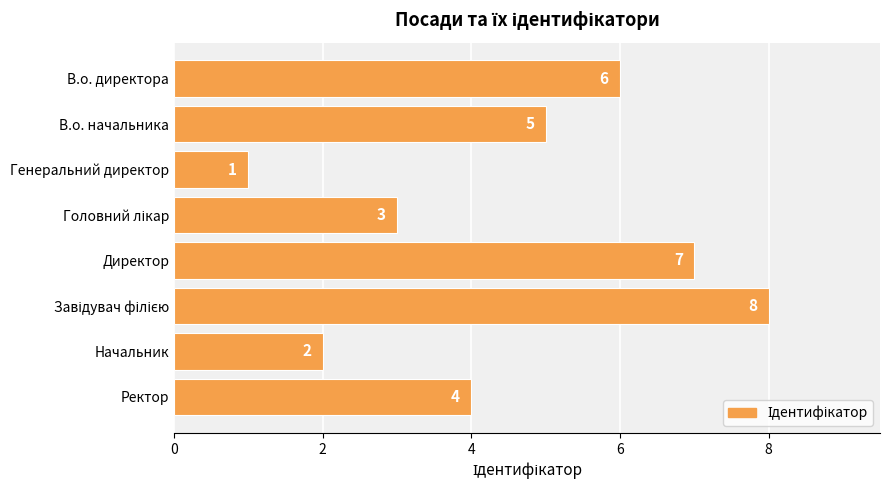

Count the values in the range 3 to 7.

5